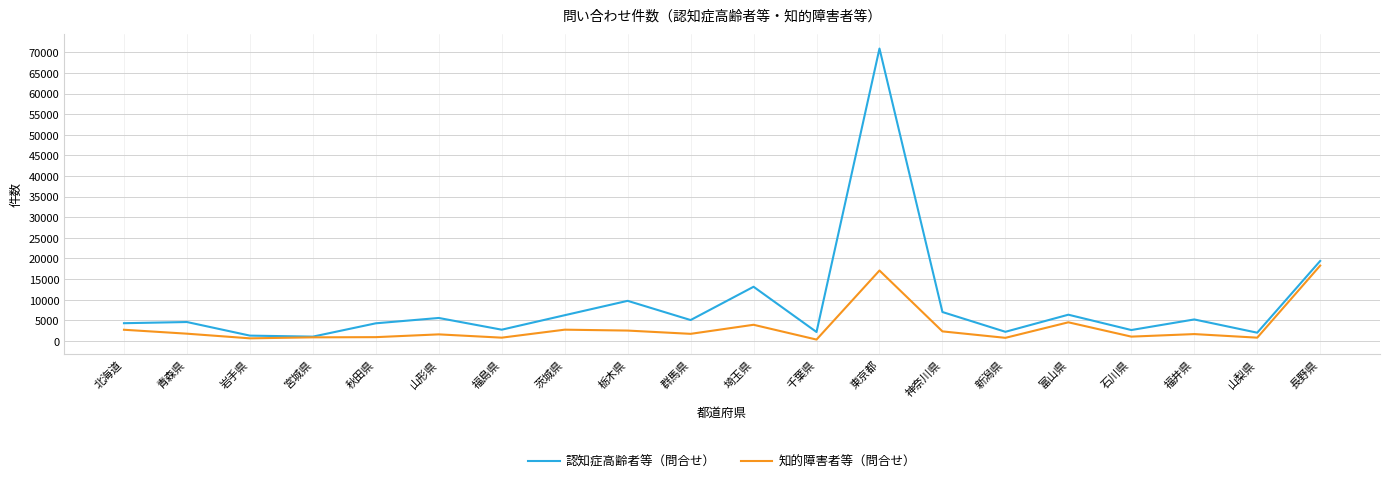

What is the total value across all series at 栃木県?

12249